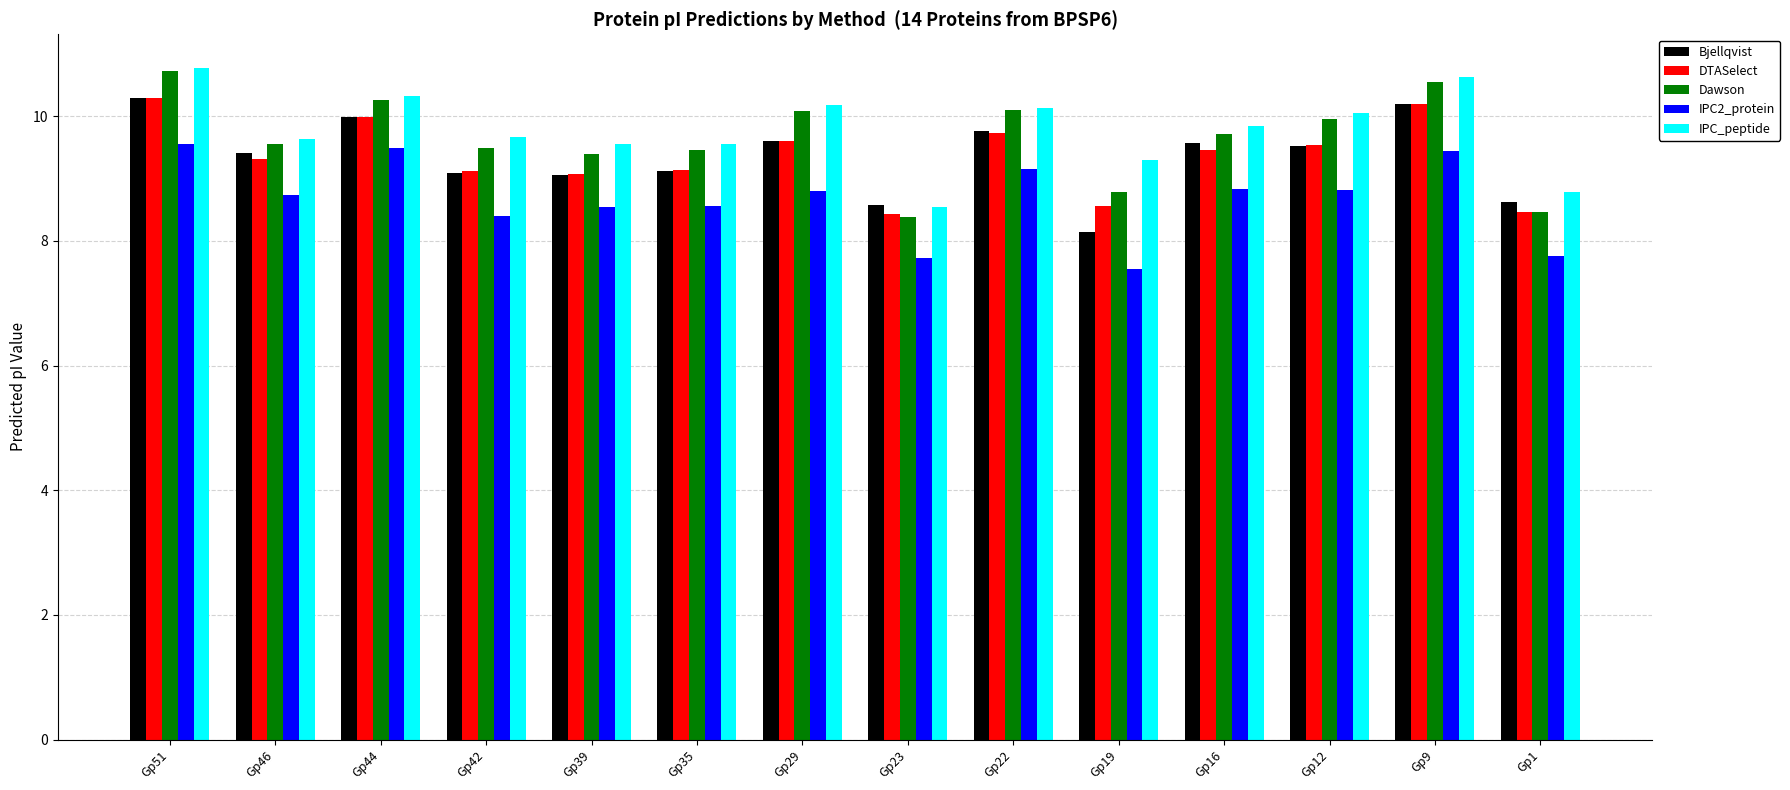

What is the total value across all series at Gp9?

51.0